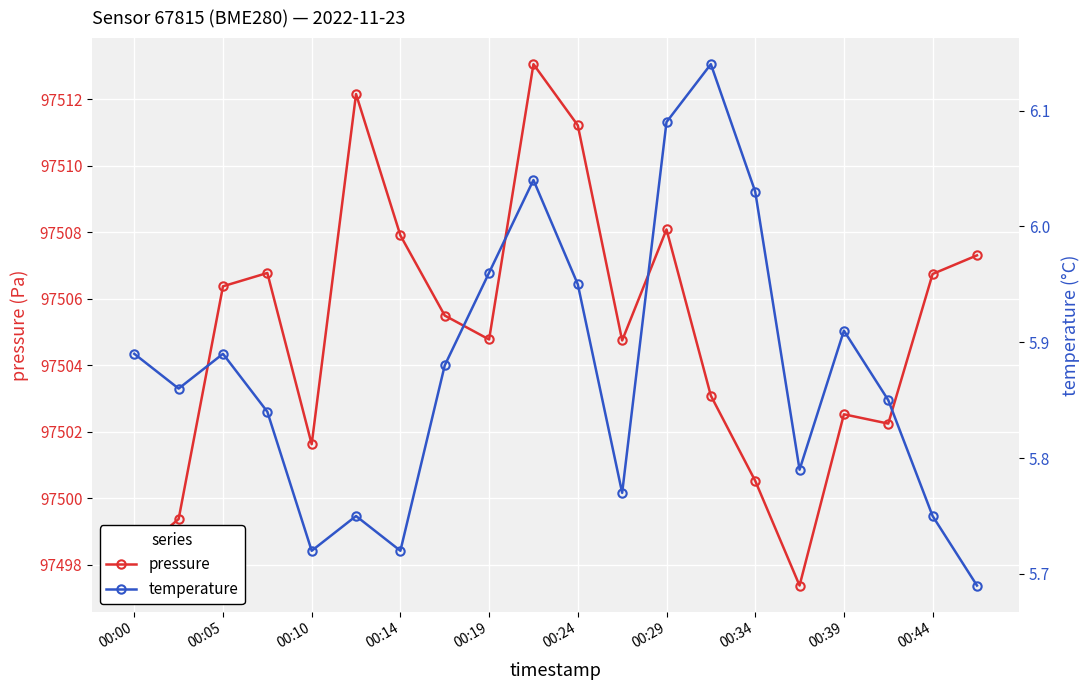

Where does the pressure series first go above 97505?

00:05